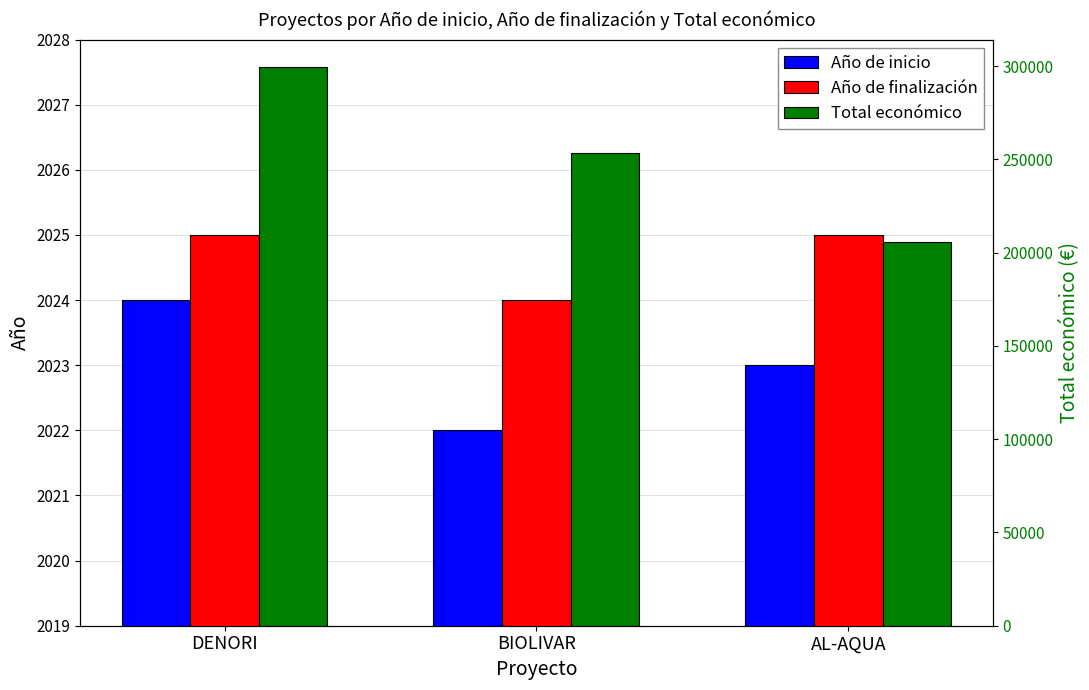

What is the smallest value displayed?

2022